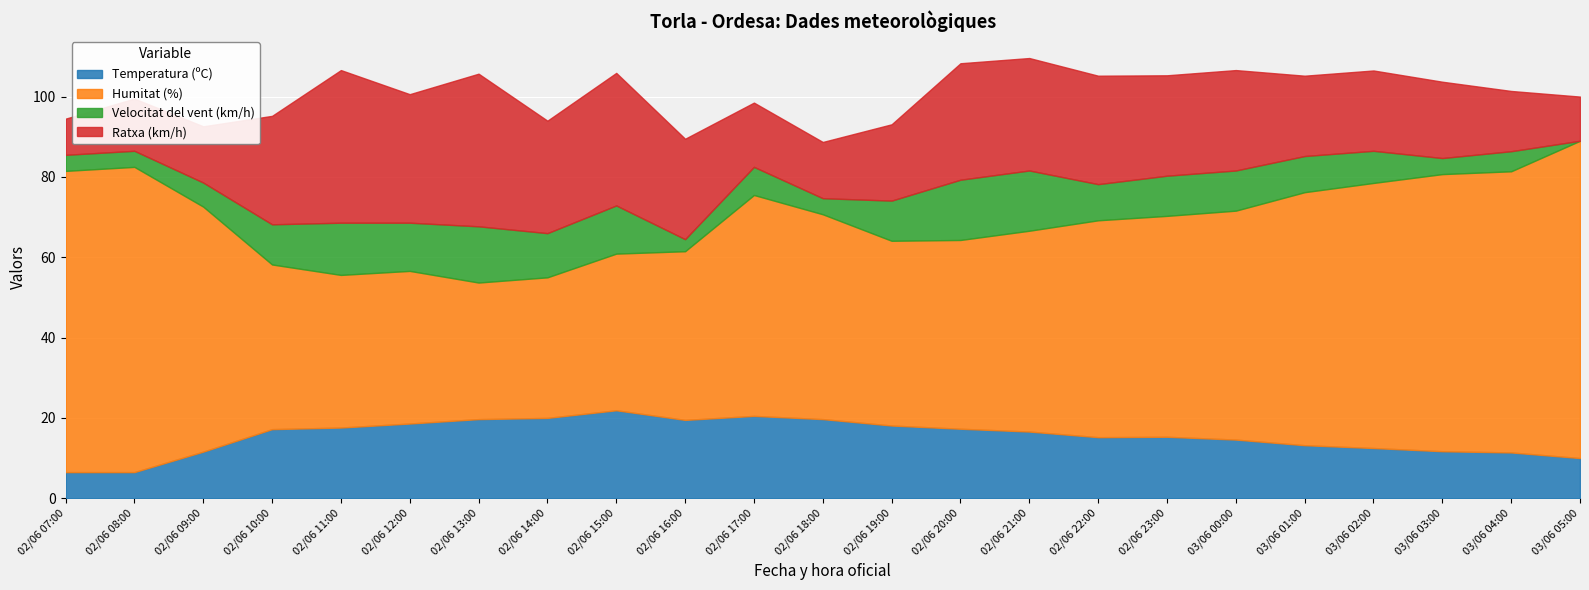

What is the spread (max minus min) of values at 02/06 19:00?

36.0